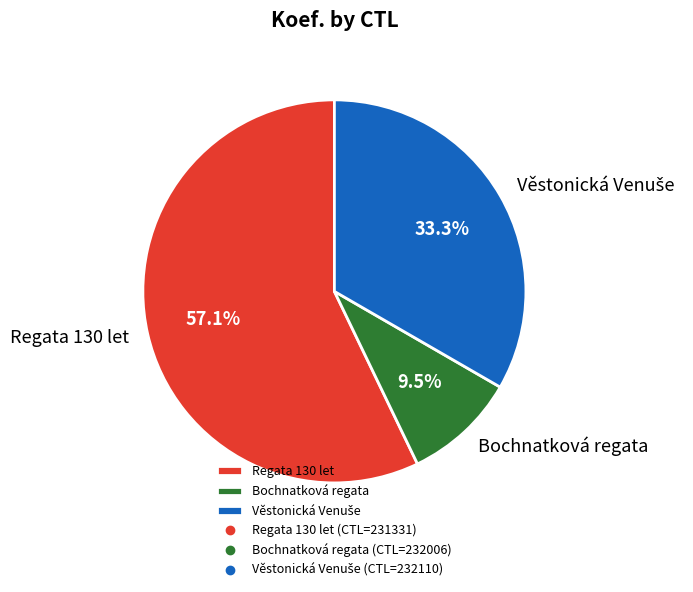

Combined, what portion of the pie is Regata 130 let and Bochnatková regata?

66.7%